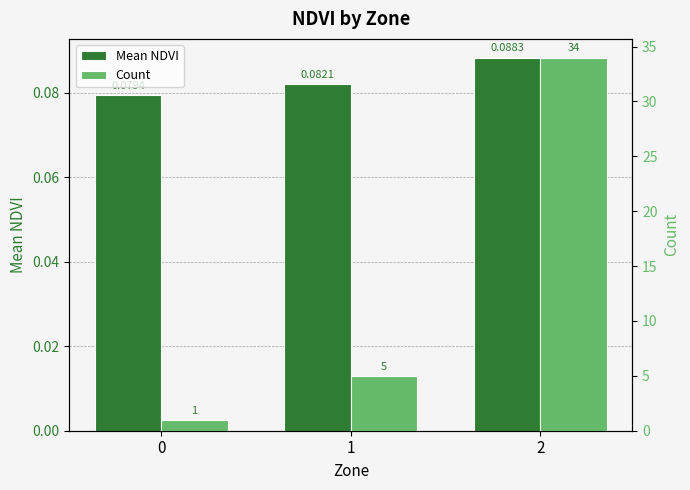

The Mean NDVI series shows 0.1 at 0. True or false?

True